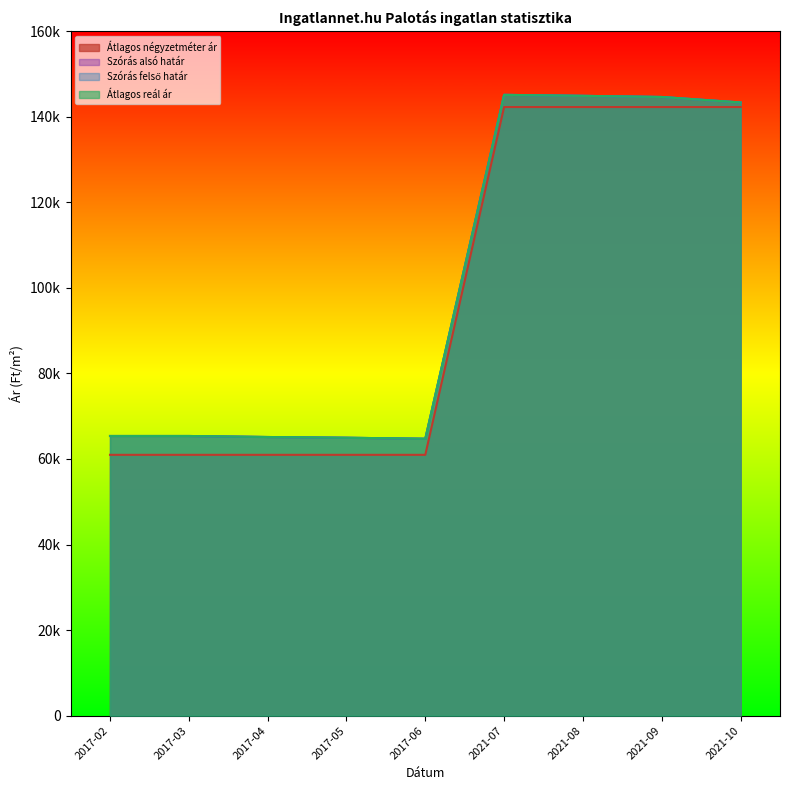

What is the difference between the maximum and minimum values in the Szórás alsó határ series?

80394